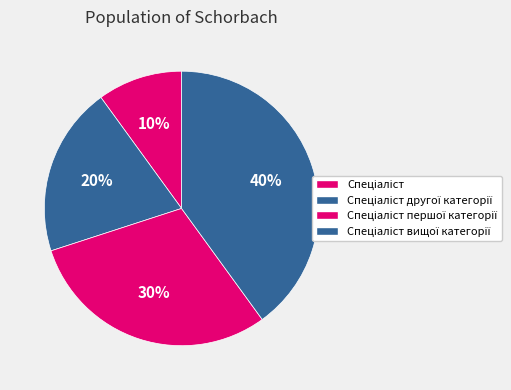

How many segments does this pie chart have?

4